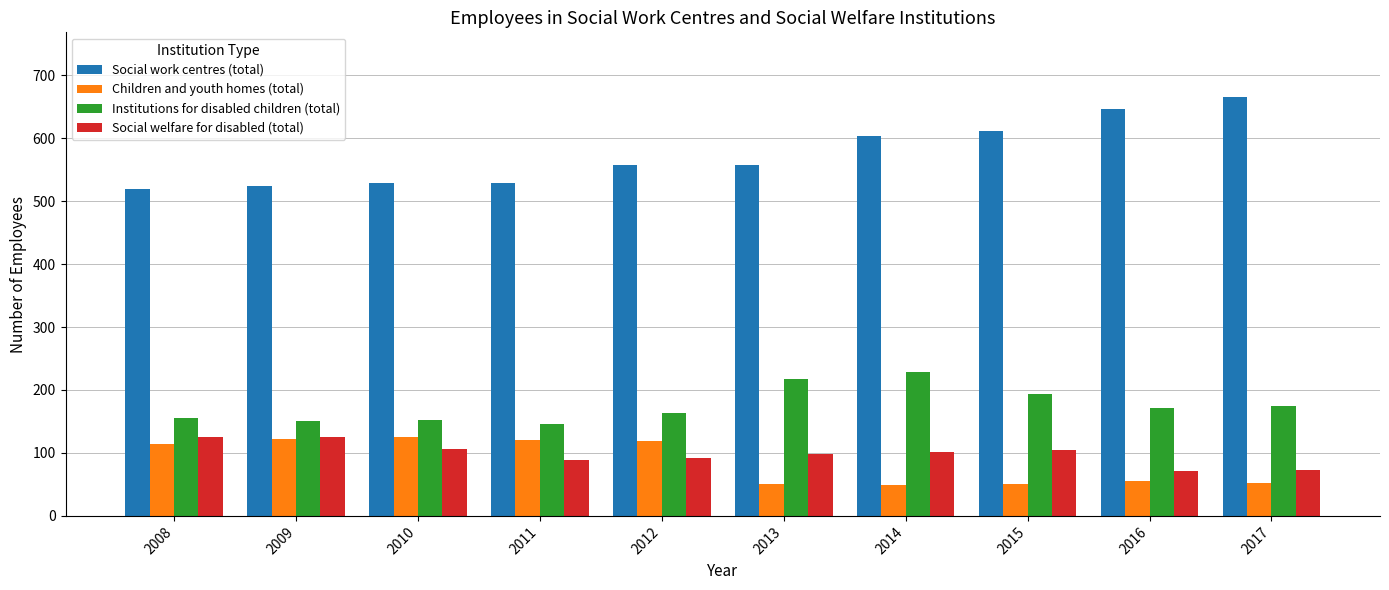

Which series has the largest total across all categories?

Social work centres (total)